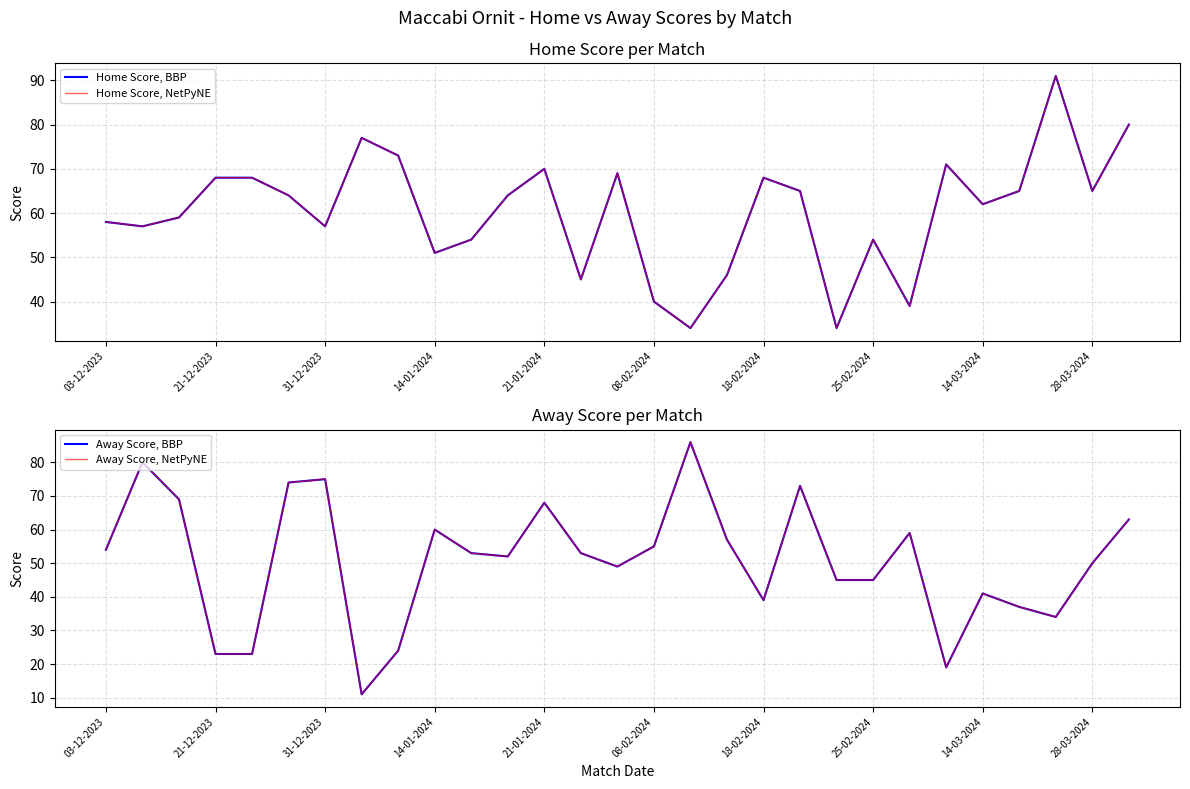

How many interior local peaks does the Home Score, BBP series have?

7